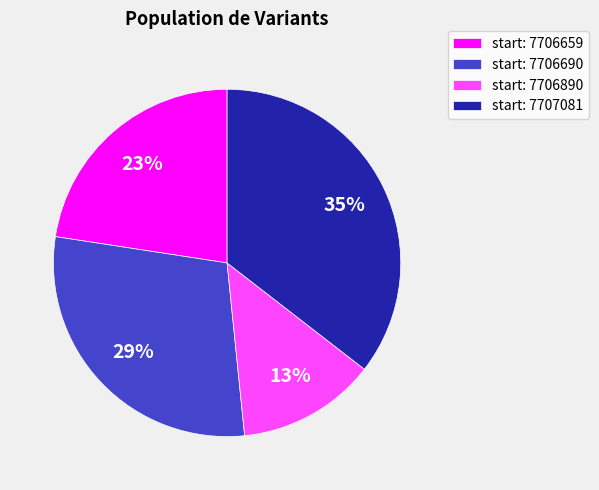

The start: 7706890 slice represents 13% of the pie. True or false?

True